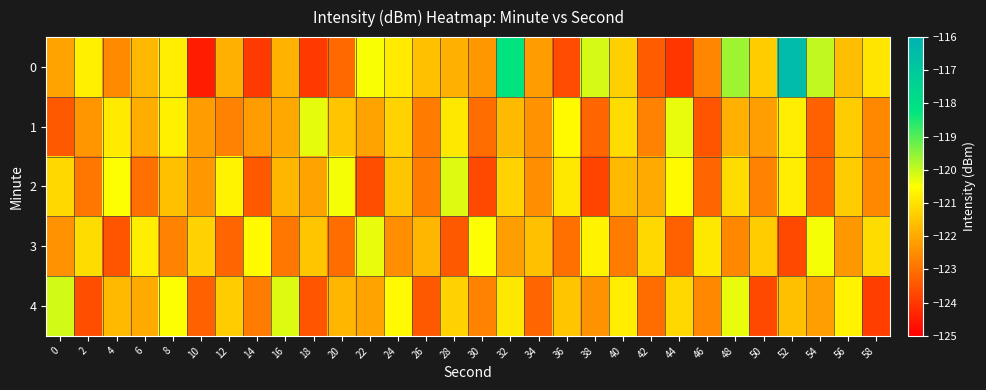

What is the difference between the highest and lowest values at 12?

2.5